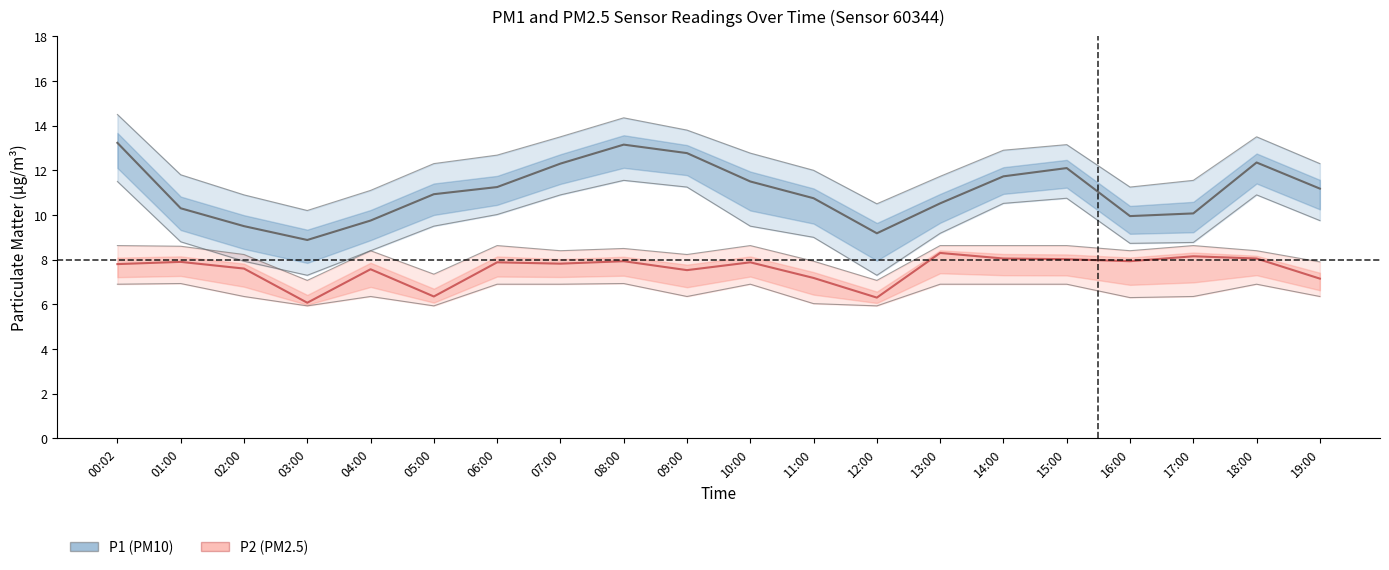

At which category is the sum across all series the highest?

08:00